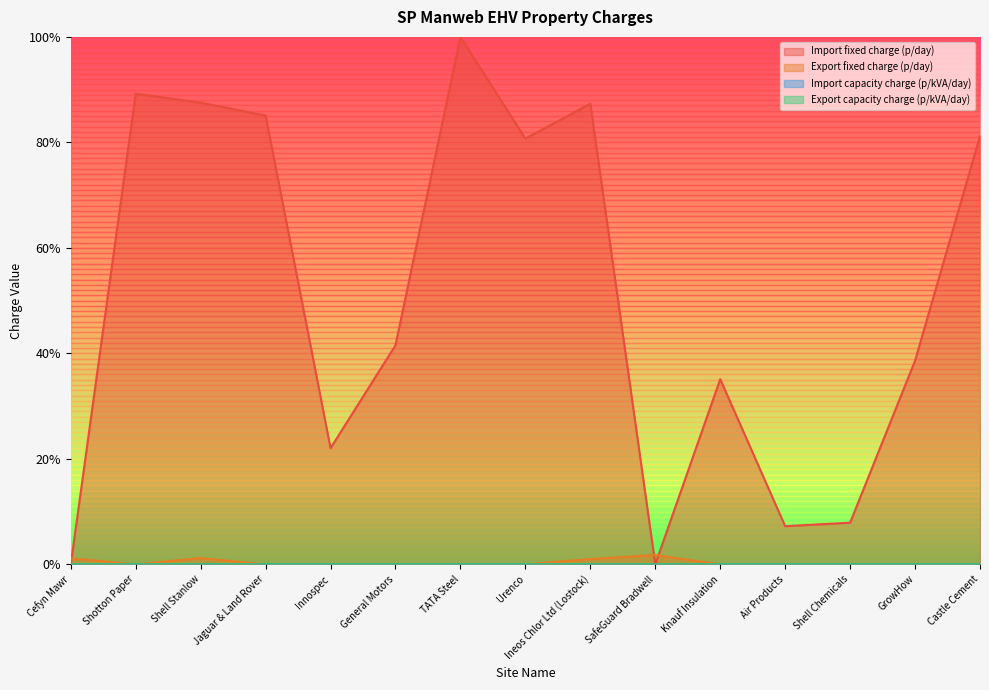

Which has a higher value, Shell Stanlow or Shell Chemicals?

Shell Stanlow